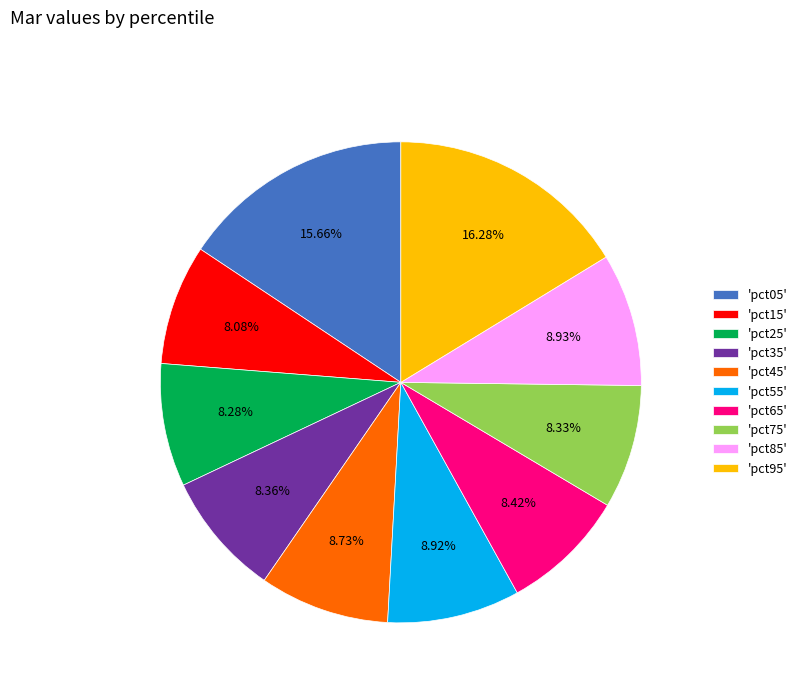

Is 'pct95' the majority of the pie?

No